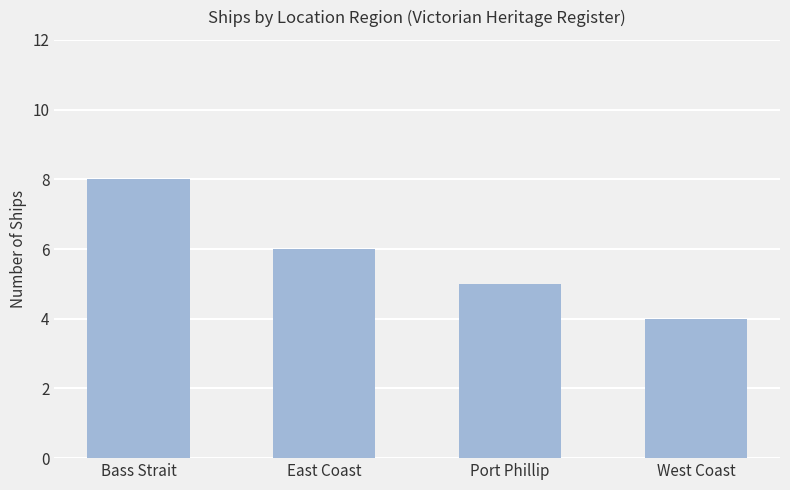

What is the sum of the values at West Coast and East Coast?

10